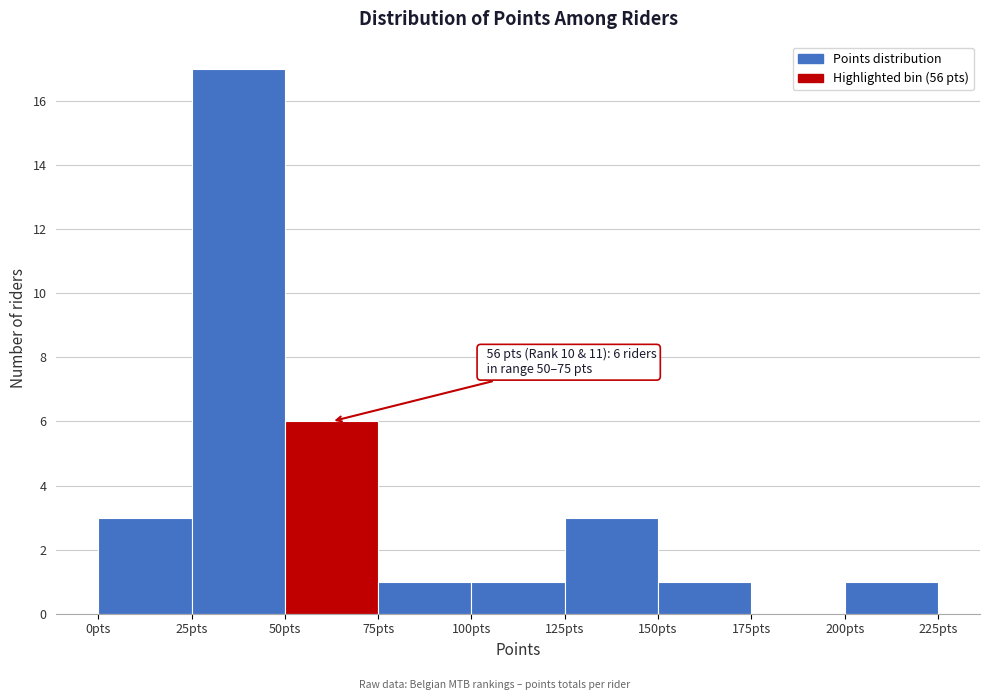

Over which range of the x-axis is the bar tallest?

25 to 50